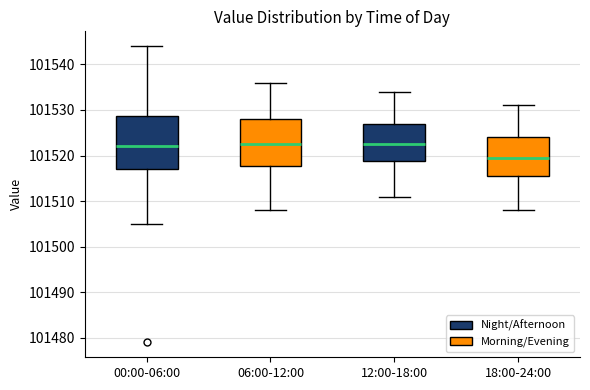

Where does the median line of the box for 18:00-24:00 sit on the y-axis? The values are not printed on the chart, so give them approximately, as read against the axis.

101520